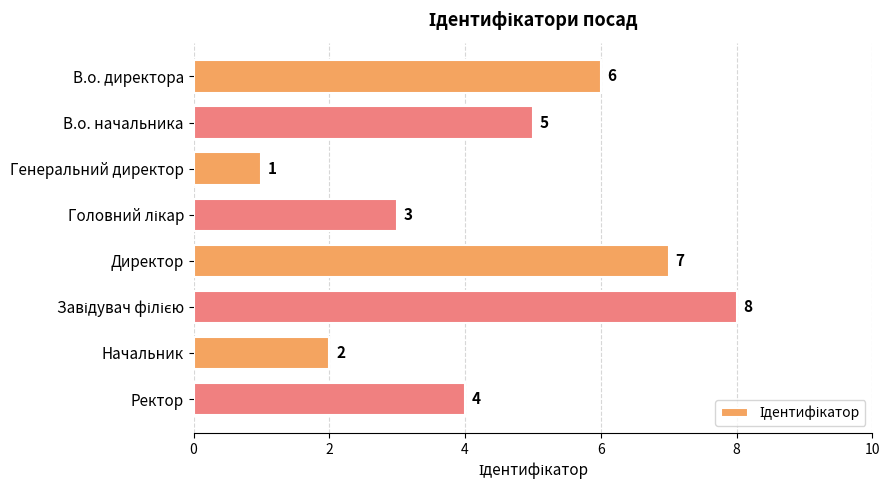

Between В.о. начальника and Директор, which is larger?

Директор